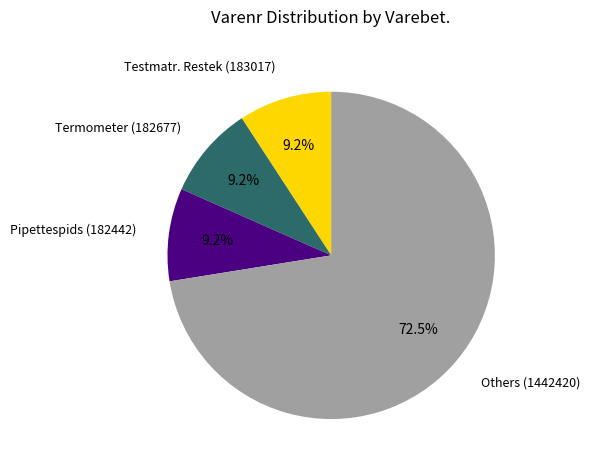

How many slices are in this pie chart?

4